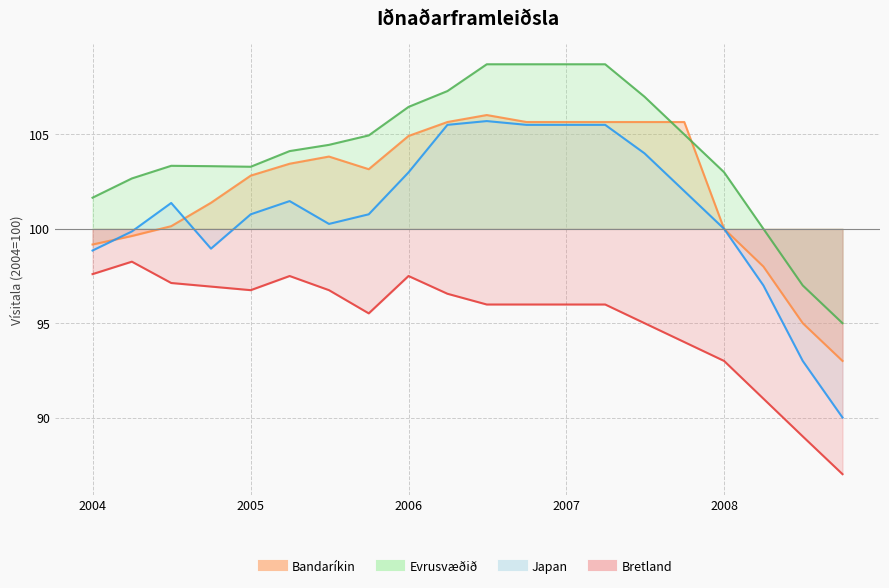

What is the smallest value displayed?

87.0